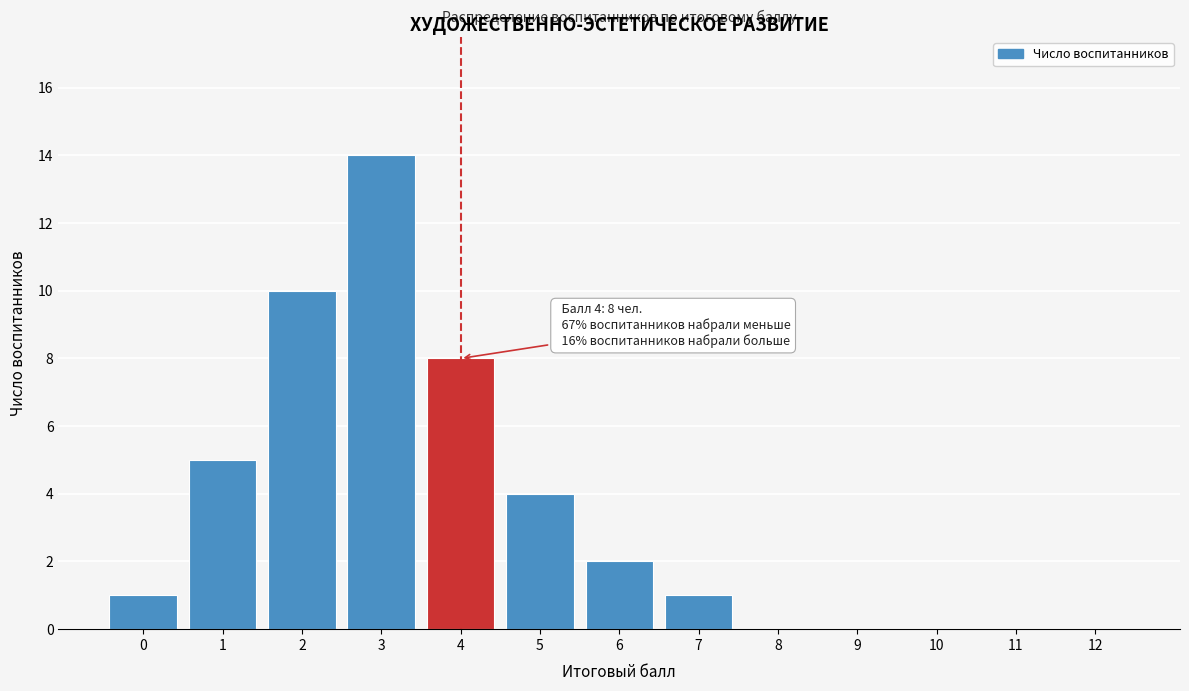

Reading left to right, transcribe all the data shown in this chart.

0=1	1=5	2=10	3=14	4=8	5=4	6=2	7=1	8=0	9=0	10=0	11=0	12=0